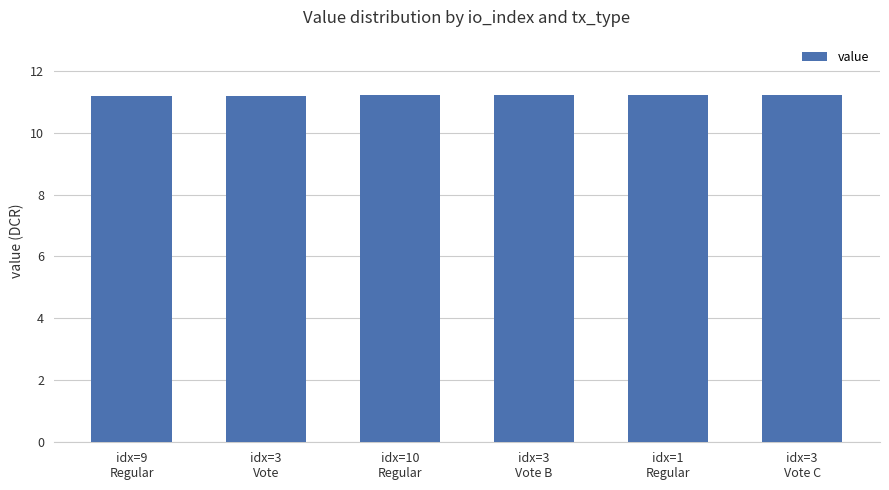

How many values are between 11 and 12?

6